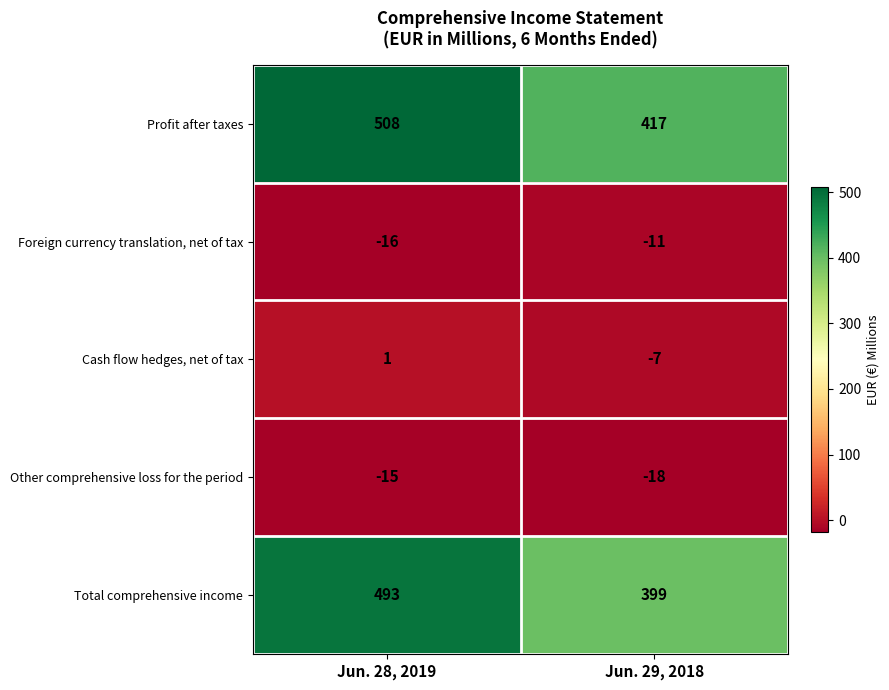

Reading left to right, list all the values displayed in this chart.

Profit after taxes: Jun. 28, 2019=508	Jun. 29, 2018=417
Foreign currency translation, net of tax: Jun. 28, 2019=-16	Jun. 29, 2018=-11
Cash flow hedges, net of tax: Jun. 28, 2019=1	Jun. 29, 2018=-7
Other comprehensive loss for the period: Jun. 28, 2019=-15	Jun. 29, 2018=-18
Total comprehensive income: Jun. 28, 2019=493	Jun. 29, 2018=399